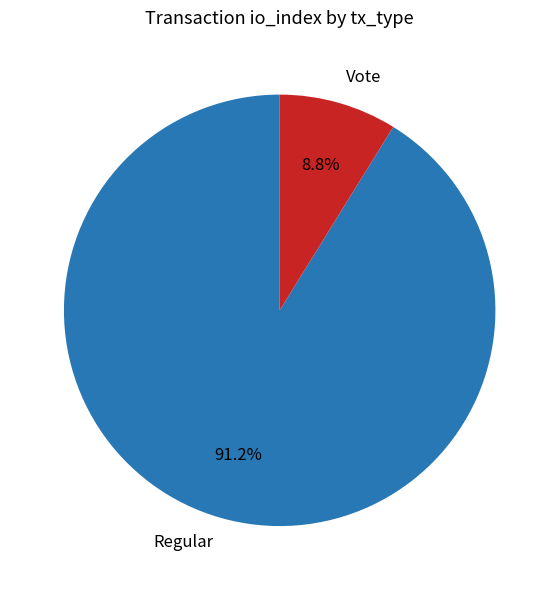

Count the number of slices in the pie.

2